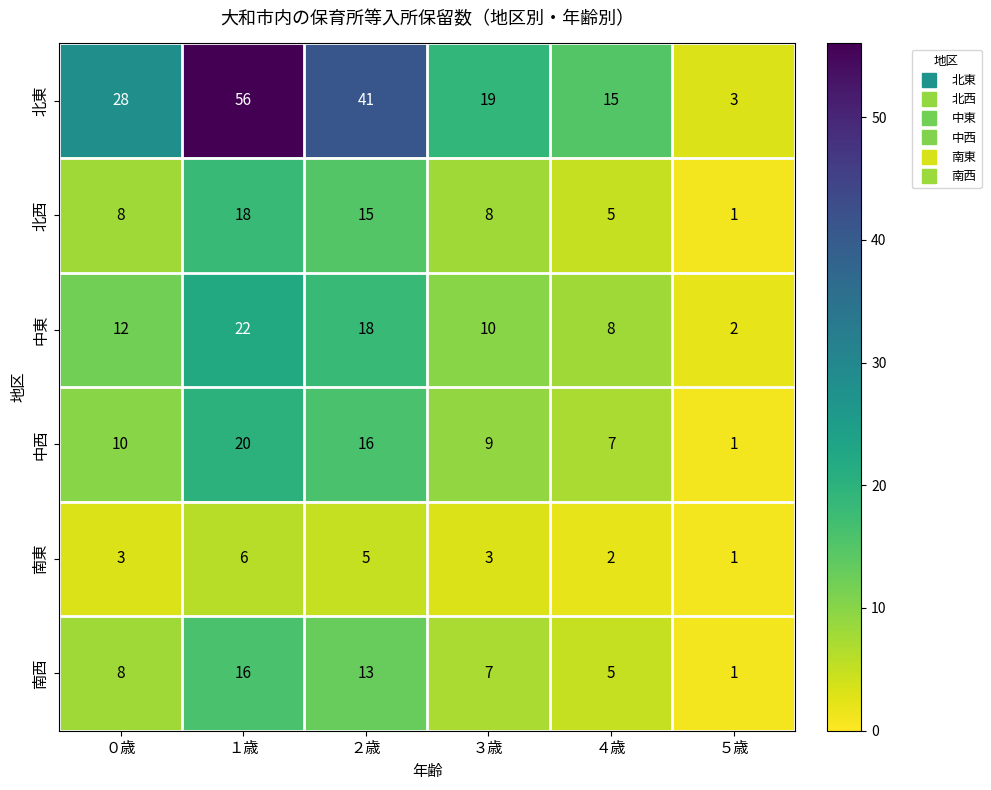

What is the difference between the 北西 values at １歳 and ０歳?

10